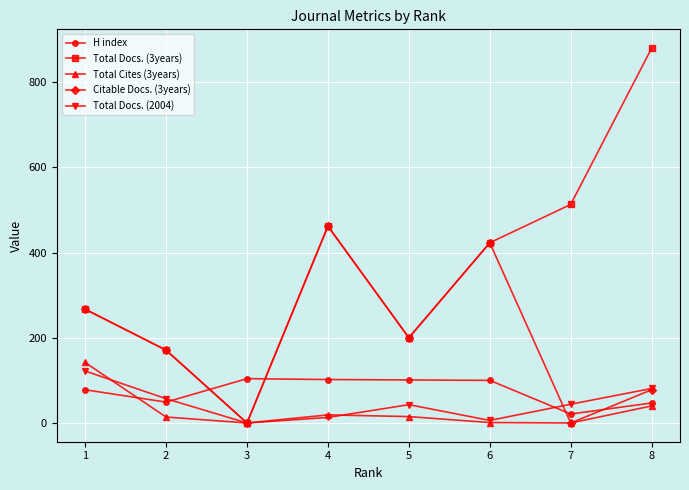

What is the value of the Total Docs. (3years) point at the 1st from the left?

267